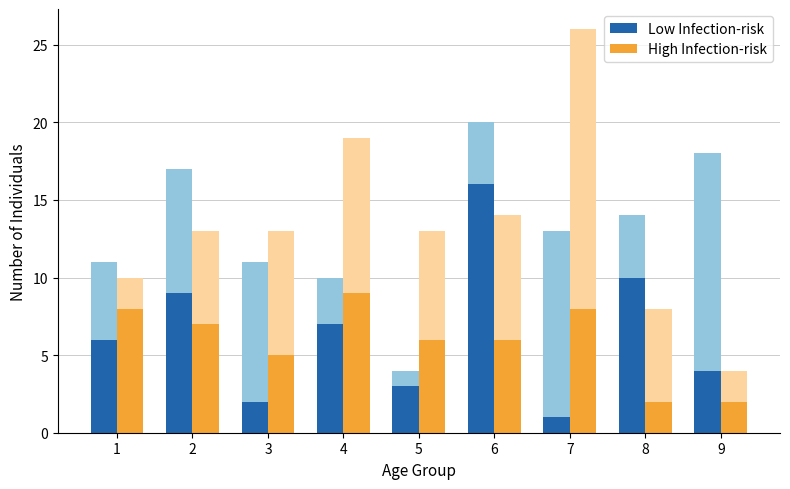

Reading left to right, extract all data points from this chart.

Low Infection-risk: 1=6	2=9	3=2	4=7	5=3	6=16	7=1	8=10	9=4
High Infection-risk: 1=8	2=7	3=5	4=9	5=6	6=6	7=8	8=2	9=2